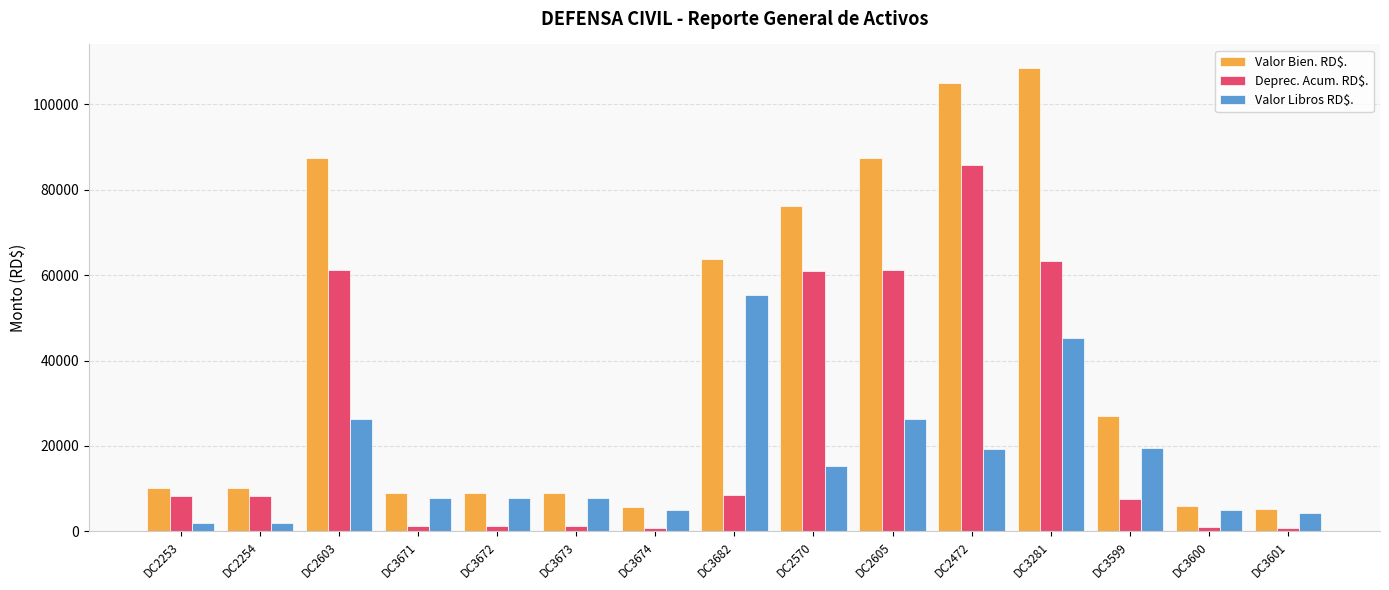

What are all the series names shown in the legend?

Valor Bien. RD$., Deprec. Acum. RD$., Valor Libros RD$.